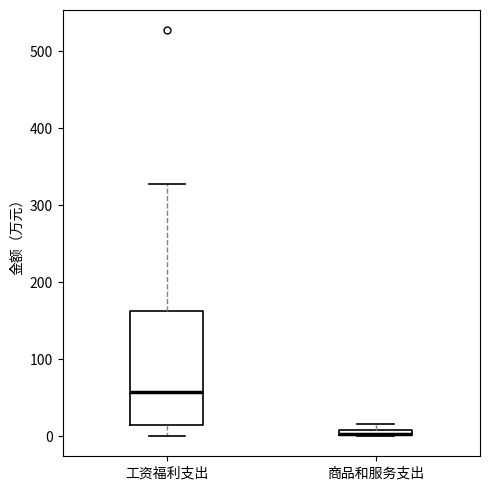

Comparing the boxes themselves (not the whiskers), which one is the tallest?

工资福利支出